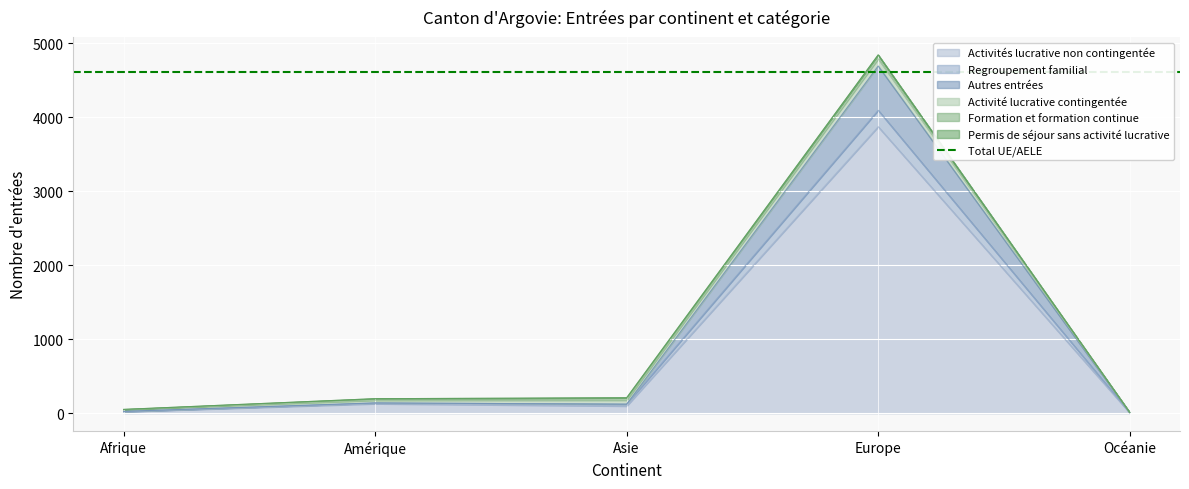

True or false: Autres entrées and Activités lucrative non contingentée intersect in this chart.

False